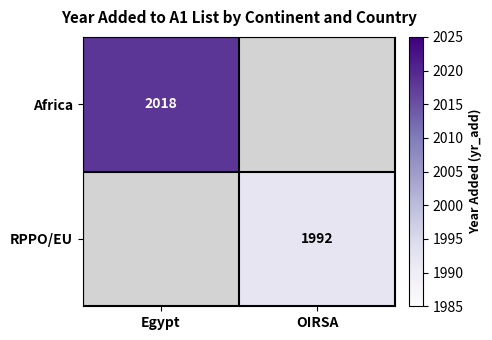

The value of Africa at Egypt is 2018. True or false?

True